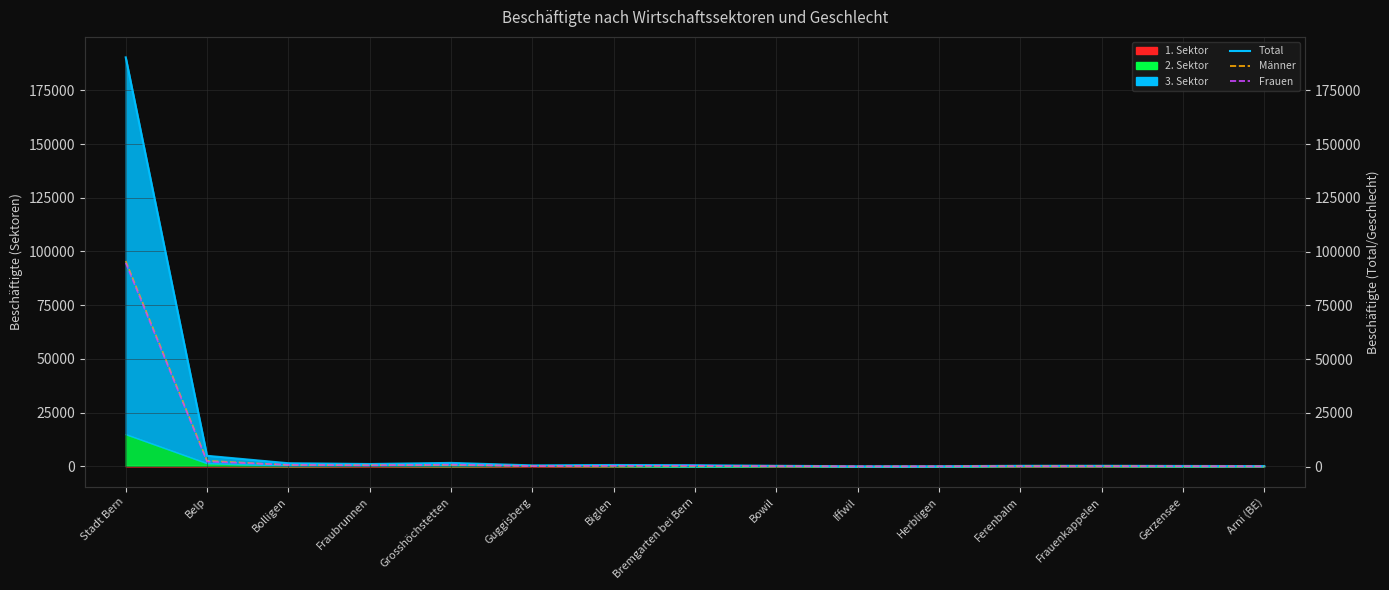

Where do Frauen and Männer first cross each other?

Belp and Bolligen